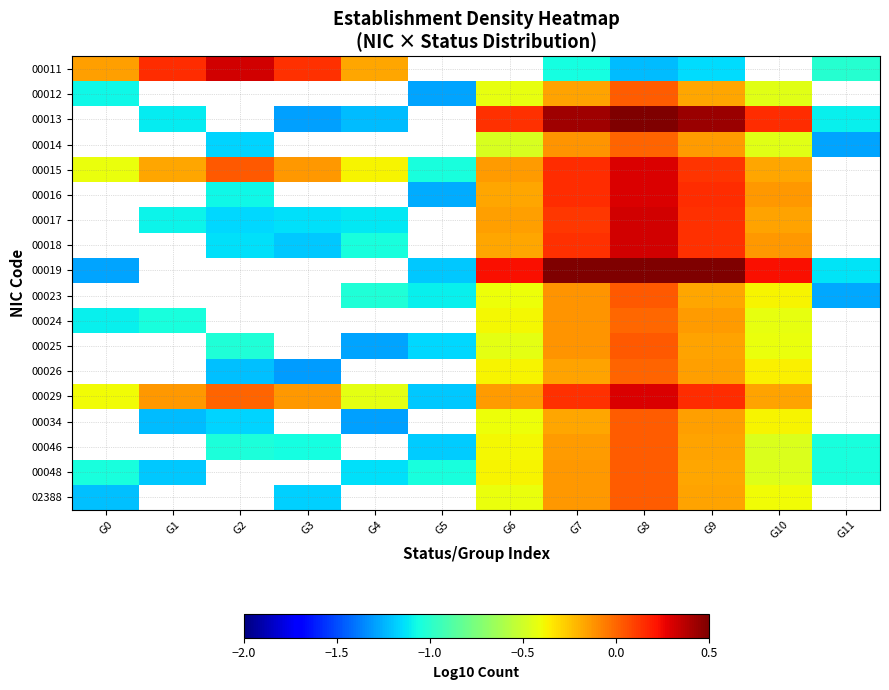

What is the spread (max minus min) of values at G4?

1.1